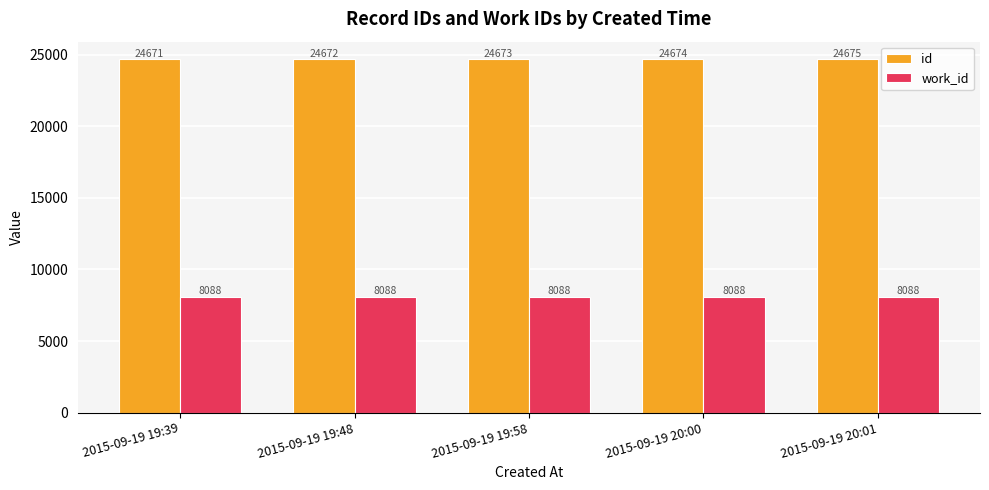

Rank the series by their maximum value, from highest to lowest.

id, work_id